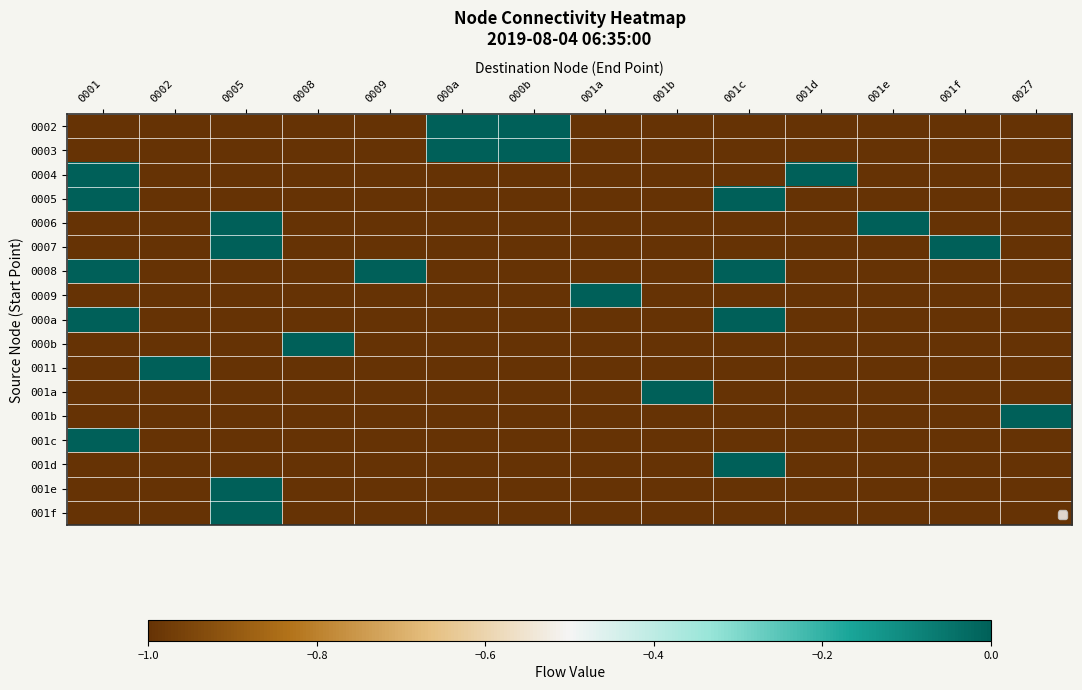

What is the total value across all series at 0009?

-16